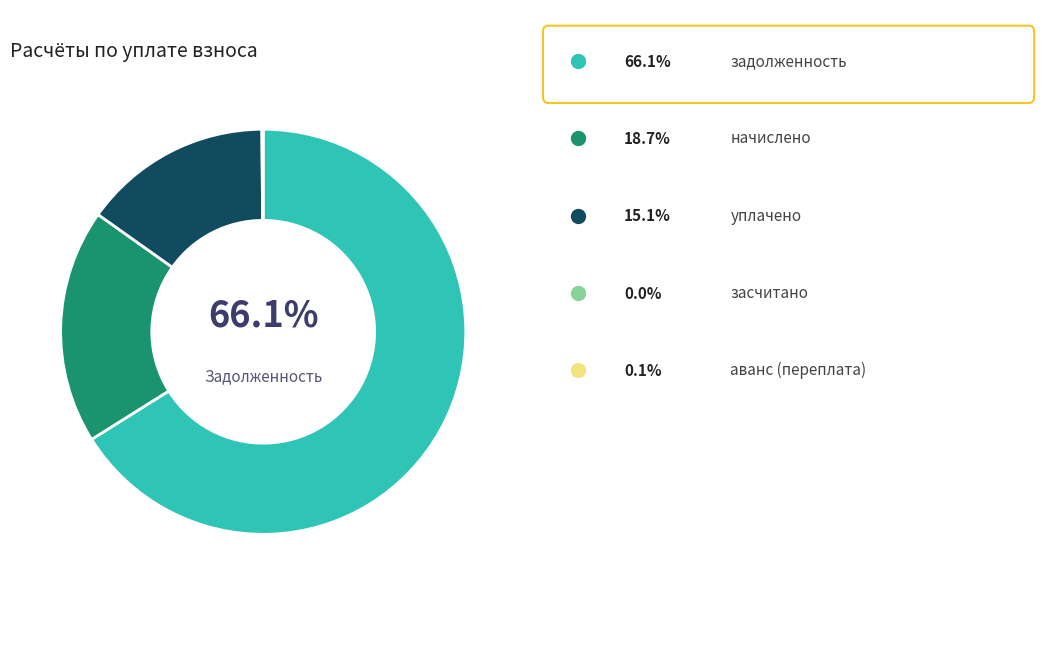

Is there any slice that represents more than half of the pie?

Yes